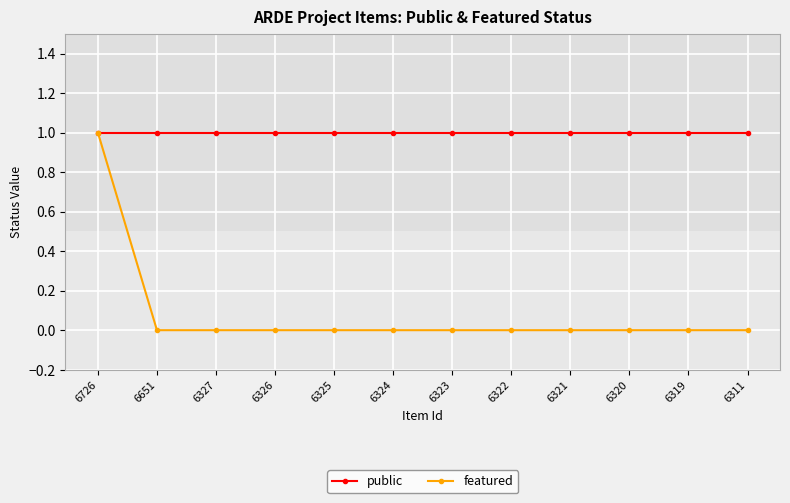

Which series has the widest spread of values?

featured